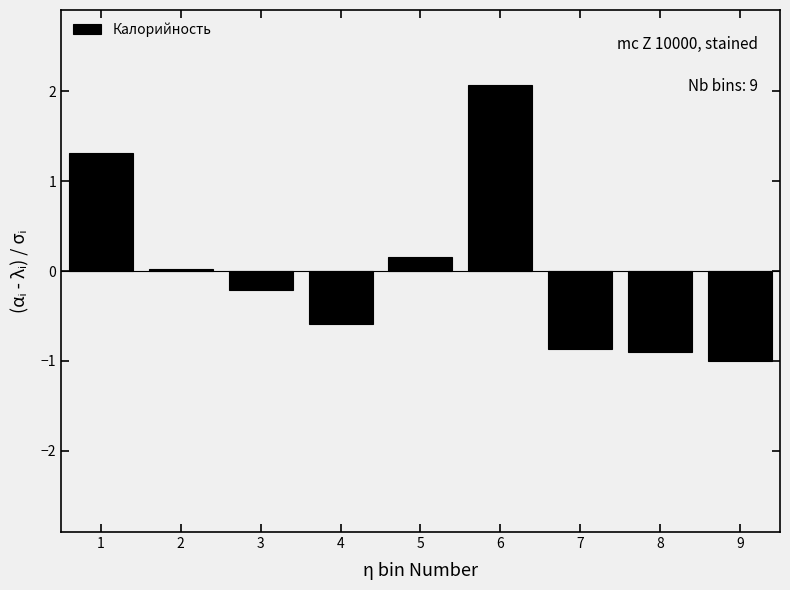

What is the difference between the maximum and minimum values?

3.1